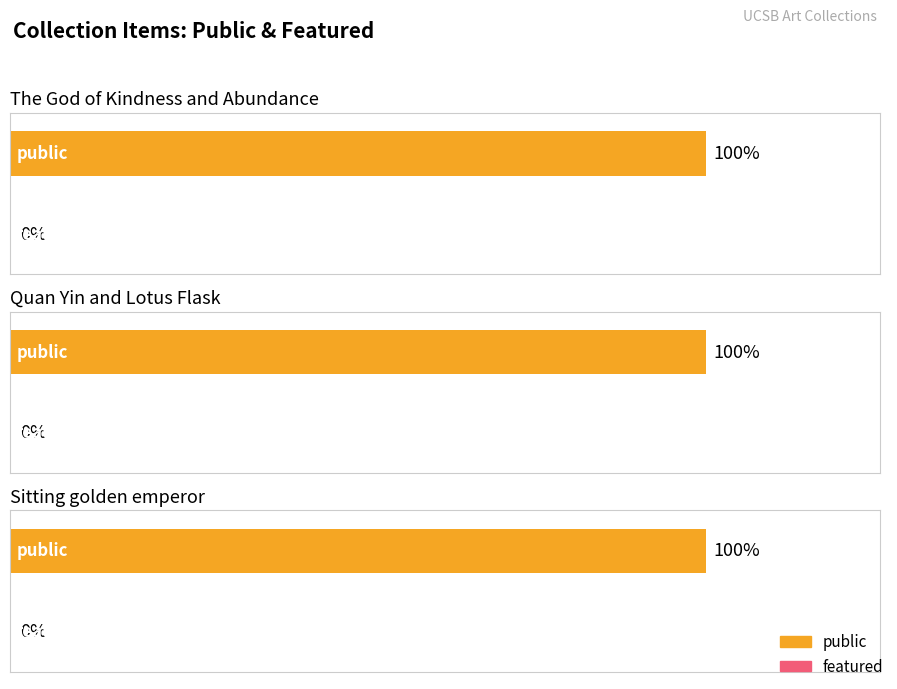

List the series in order of their peak value, lowest first.

featured, public